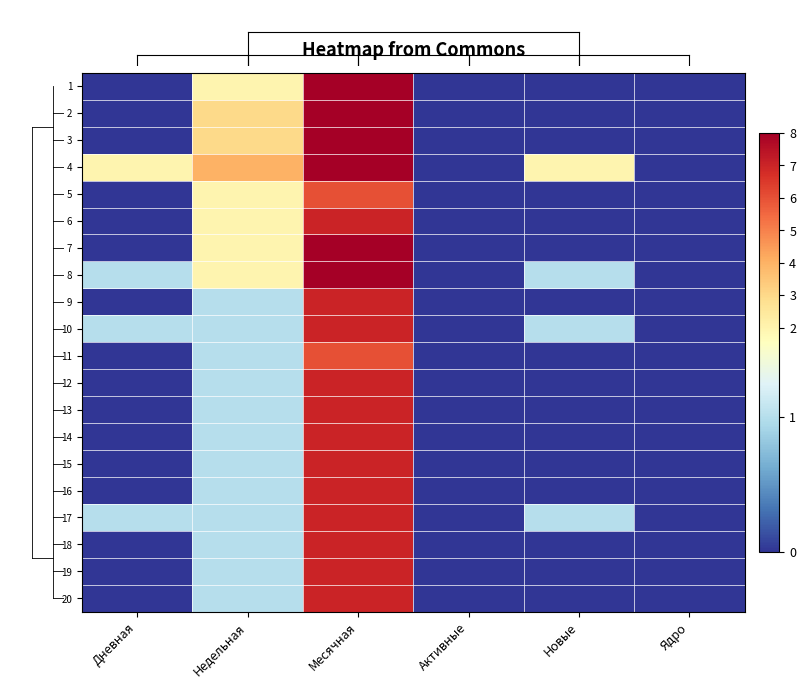

Which series changed the most between Активные and Ядро?

1